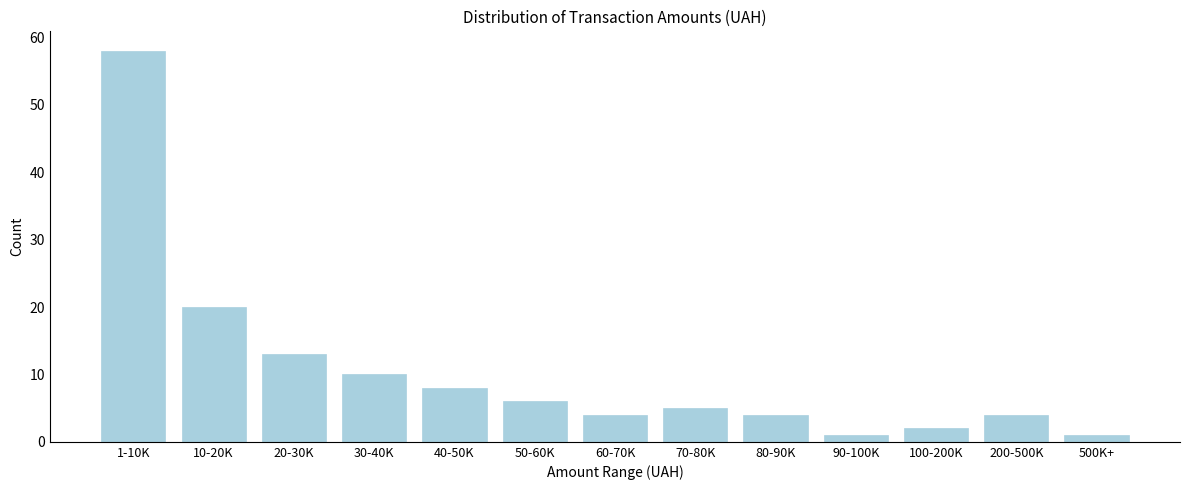

Reading right to left, list all the values displayed in this chart.

1	4	2	1	4	5	4	6	8	10	13	20	58